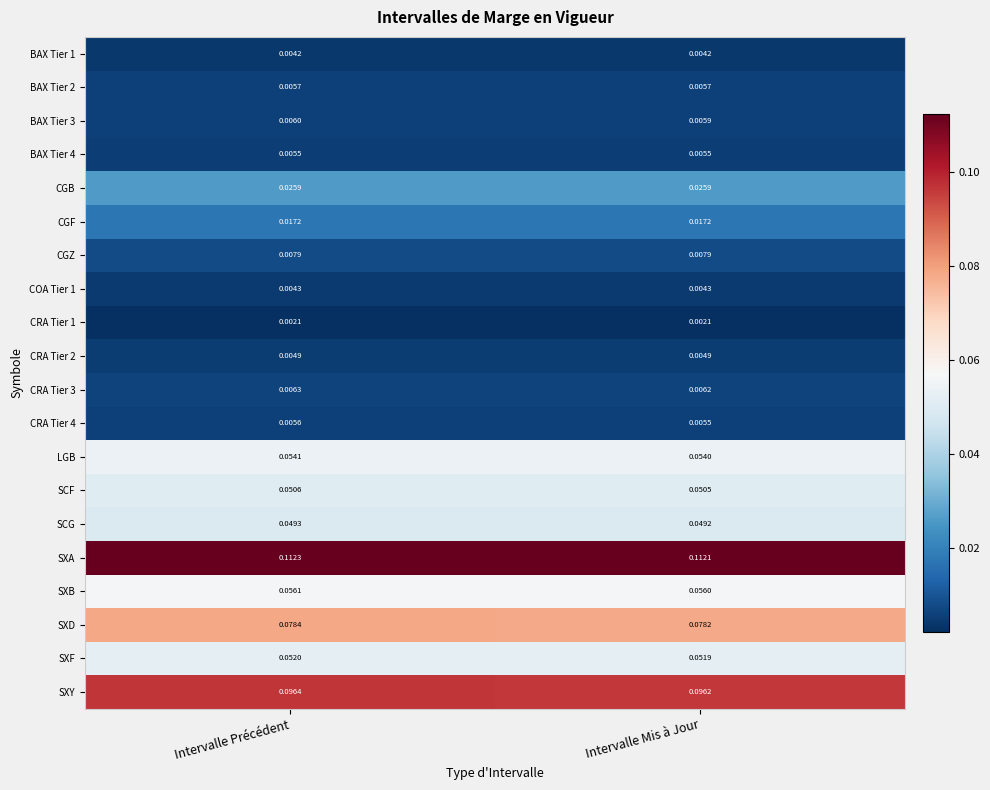

List the labels in order of SXB value, largest first.

Intervalle Précédent, Intervalle Mis à Jour